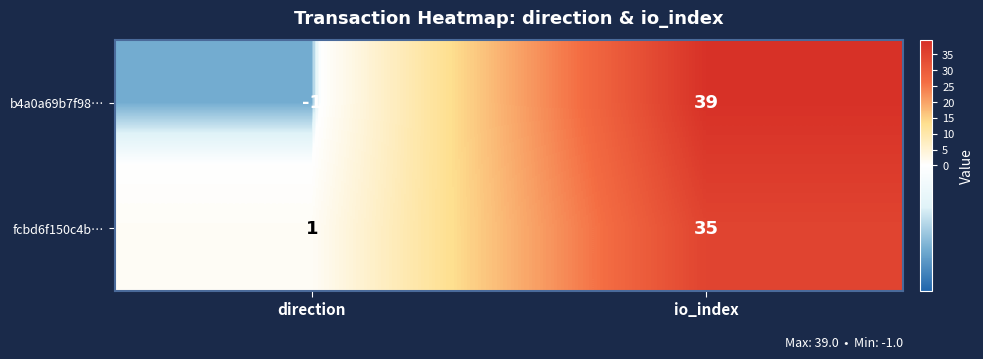

Reading left to right, what are all the values shown in this chart?

b4a0a69b7f98…: -1	39
fcbd6f150c4b…: 1	35